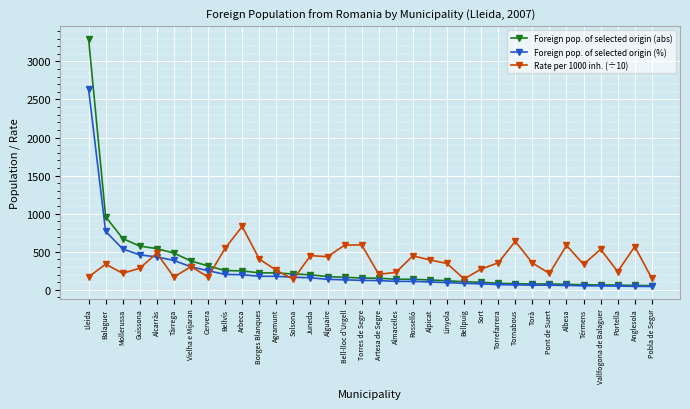

What is the sum of all Foreign pop. of selected origin (abs) values?

10675.0